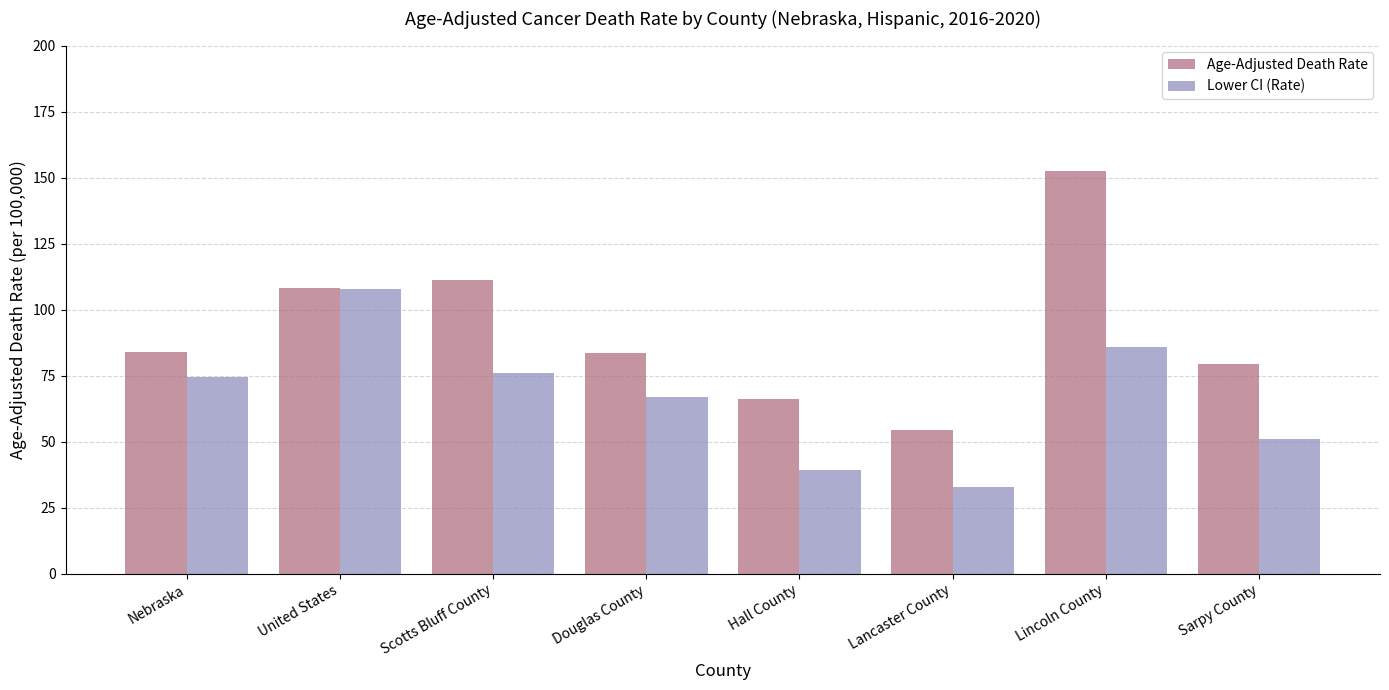

The Lower CI (Rate) series shows 32.8 at Lancaster County. True or false?

True